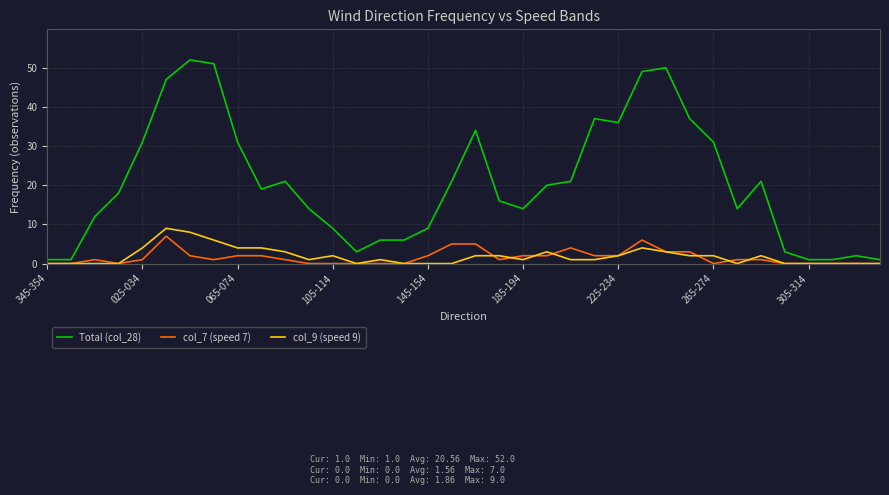

Reading right to left, what are all the values shown in this chart?

Total (col_28): 1	2	1	1	3	21	14	31	37	50	49	36	37	21	20	14	16	34	21	9	6	6	3	9	14	21	19	31	51	52	47	31	18	12	1	1
col_7 (speed 7): 0	0	0	0	0	1	1	0	3	3	6	2	2	4	2	2	1	5	5	2	0	0	0	0	0	1	2	2	1	2	7	1	0	1	0	0
col_9 (speed 9): 0	0	0	0	0	2	0	2	2	3	4	2	1	1	3	1	2	2	0	0	0	1	0	2	1	3	4	4	6	8	9	4	0	0	0	0